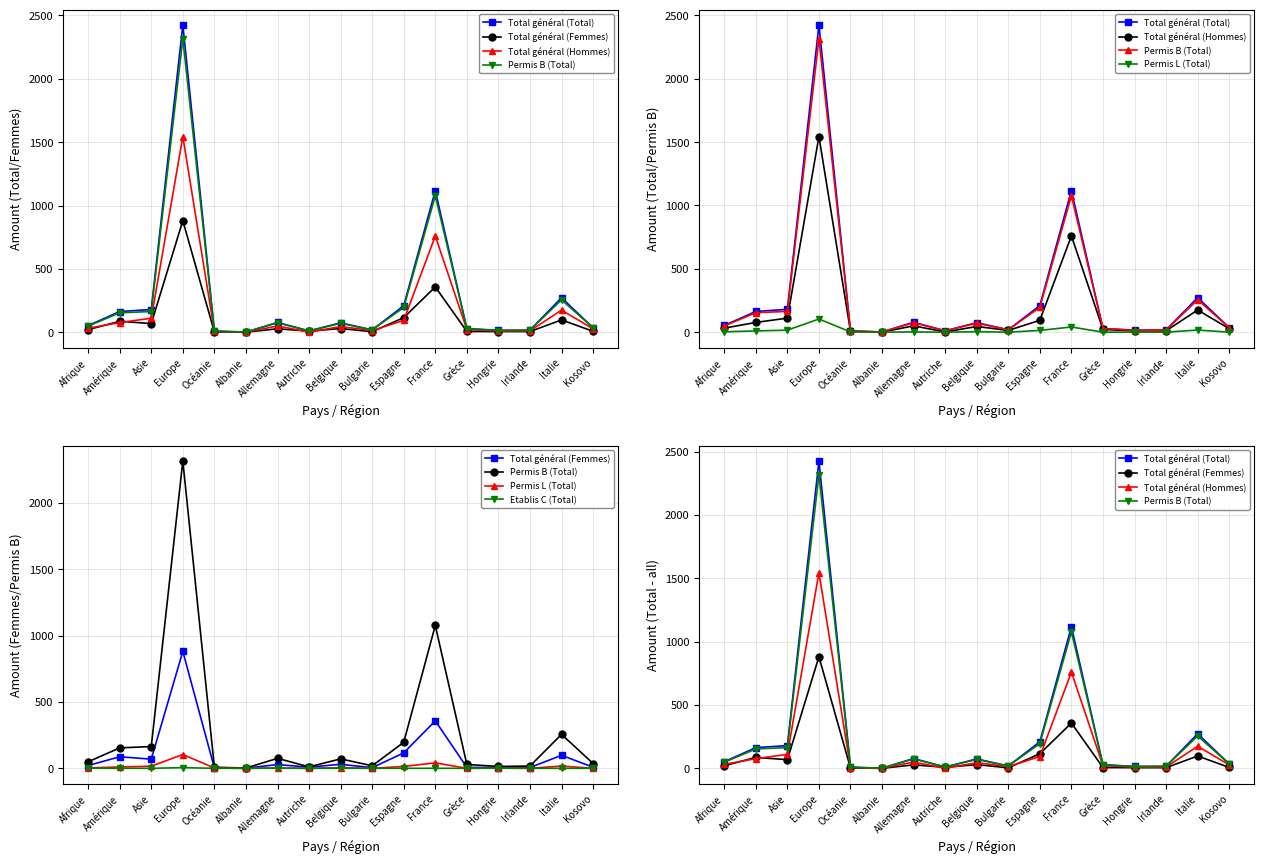

How many categories are shown in the chart?

17